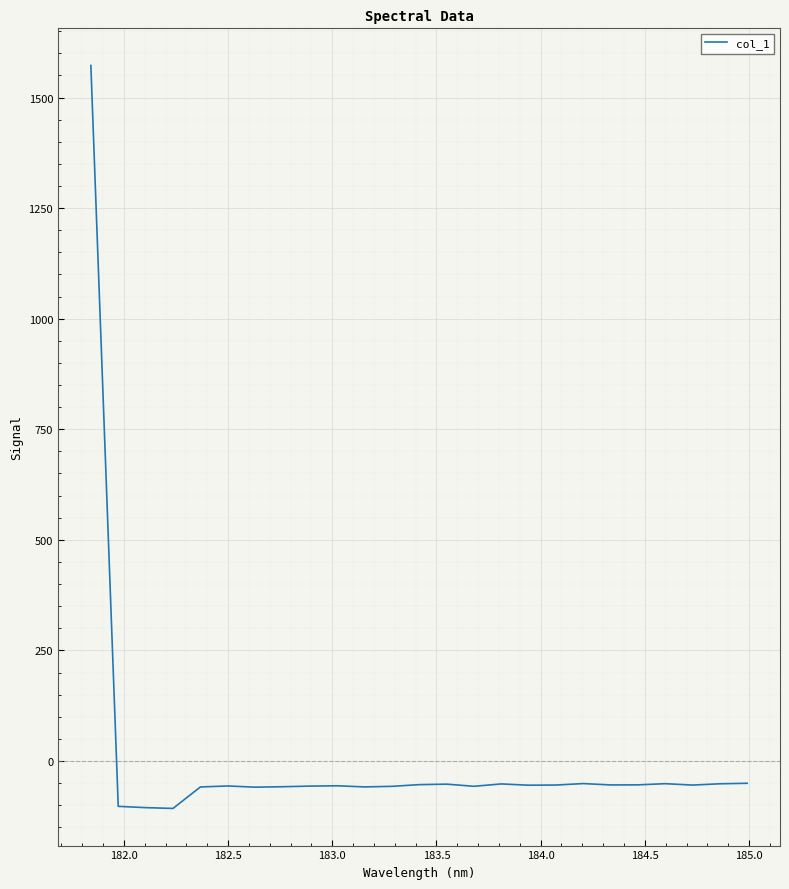

What is the smallest value displayed?

-107.3